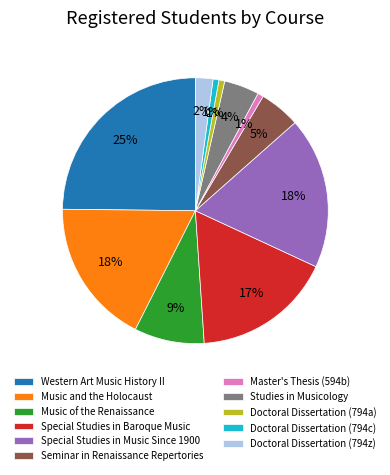

To the nearest percent, what is the average slice percentage?

9%